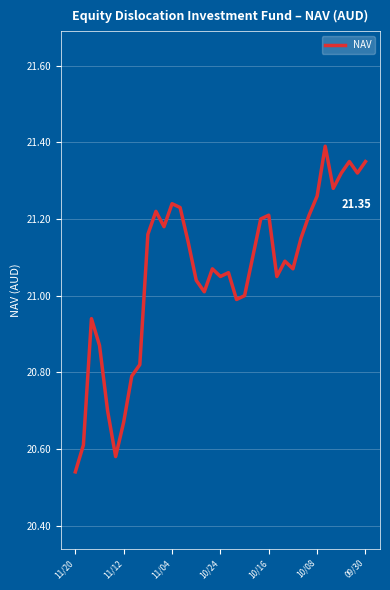

How many lines are shown in the chart?

1